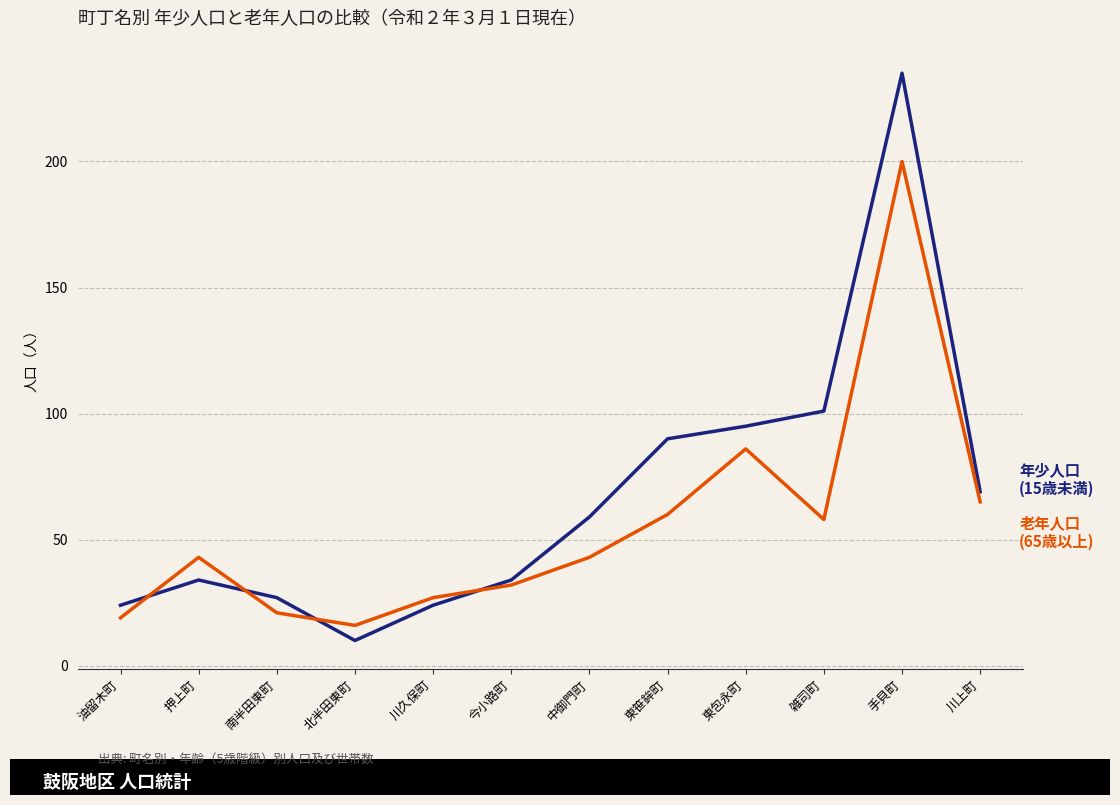

How many lines are shown in the chart?

2